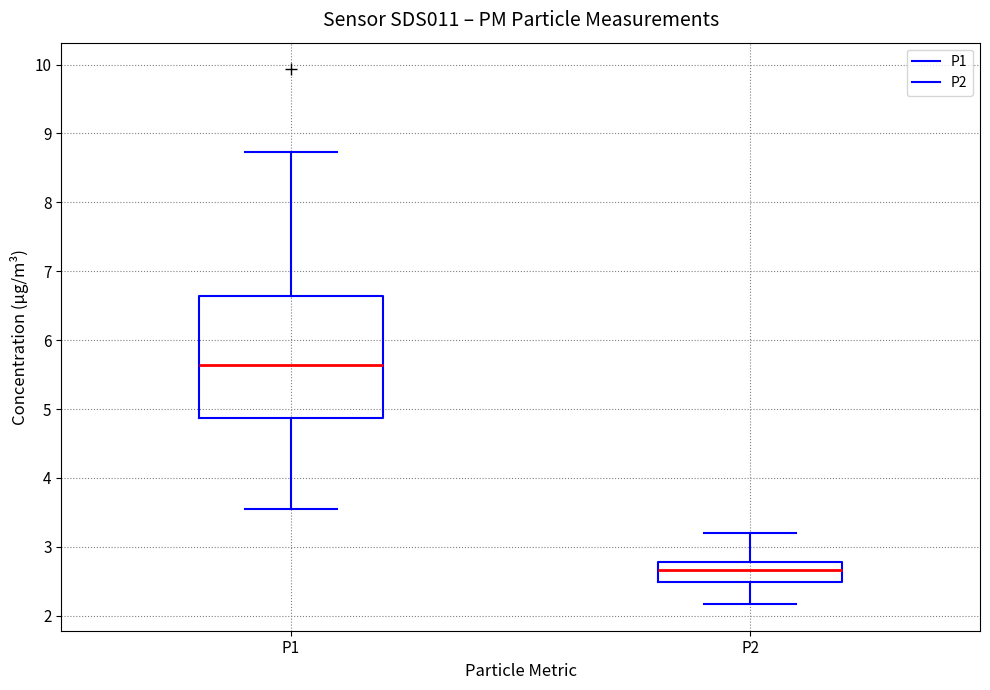

Which box's median line is the lowest?

P2